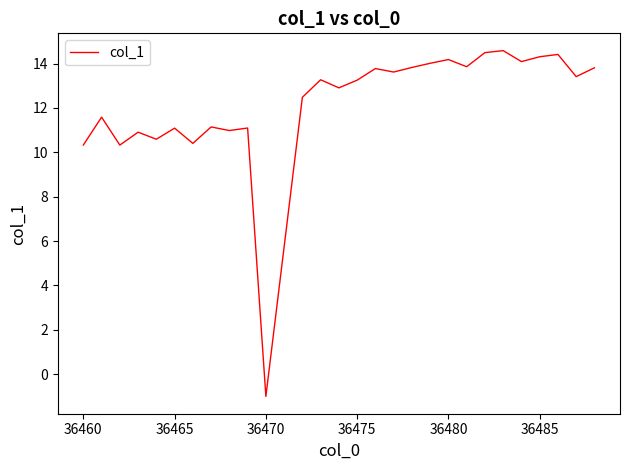

What is the maximum value shown in the chart?

14.6